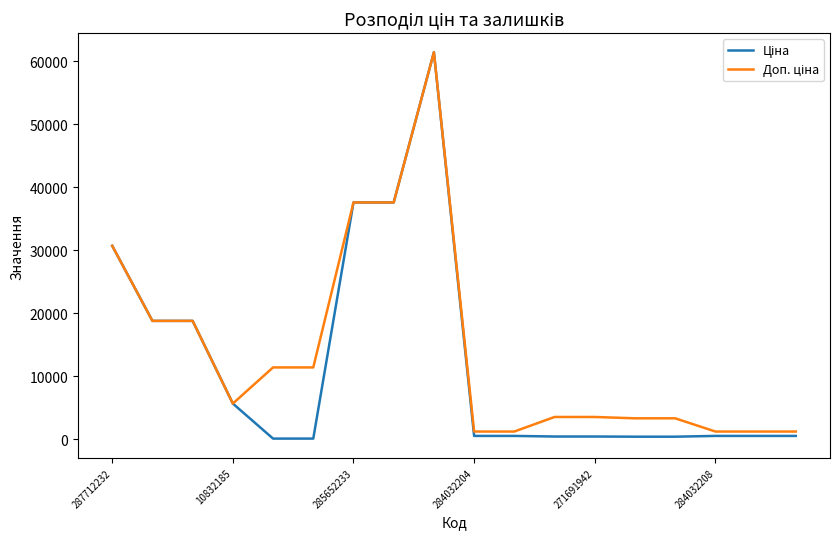

True or false: Доп. ціна and Ціна cross at least once.

False